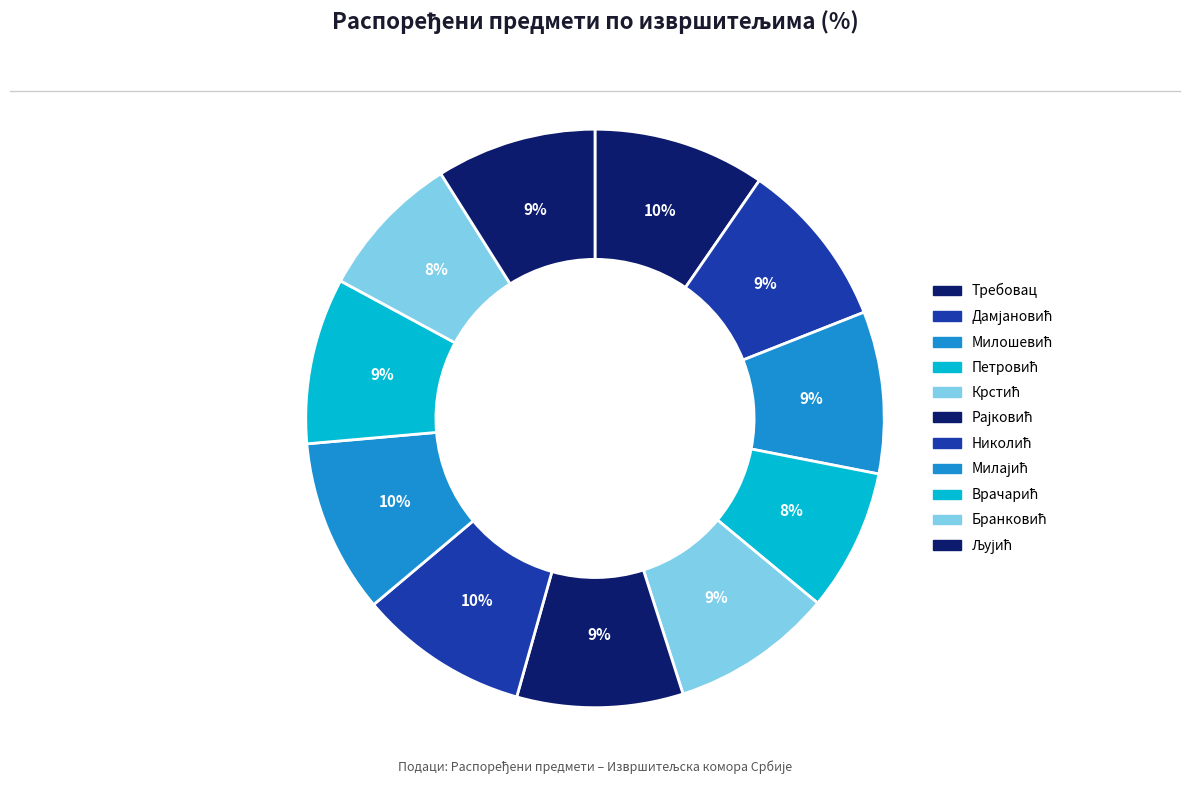

How many segments does this pie chart have?

11